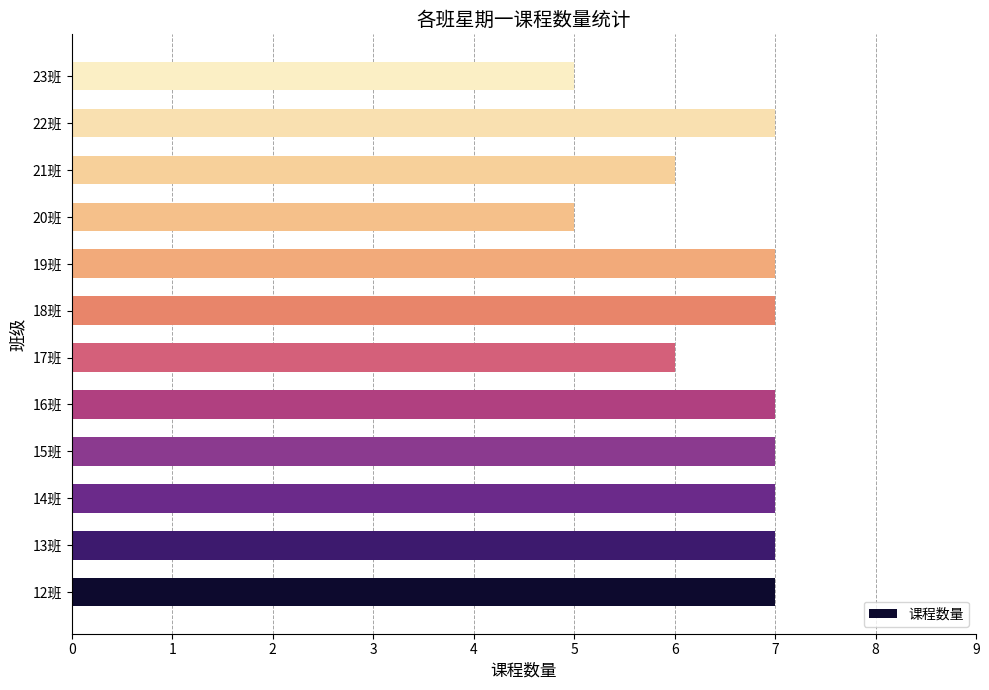

Reading bottom to top, transcribe all the data shown in this chart.

12班=7	13班=7	14班=7	15班=7	16班=7	17班=6	18班=7	19班=7	20班=5	21班=6	22班=7	23班=5